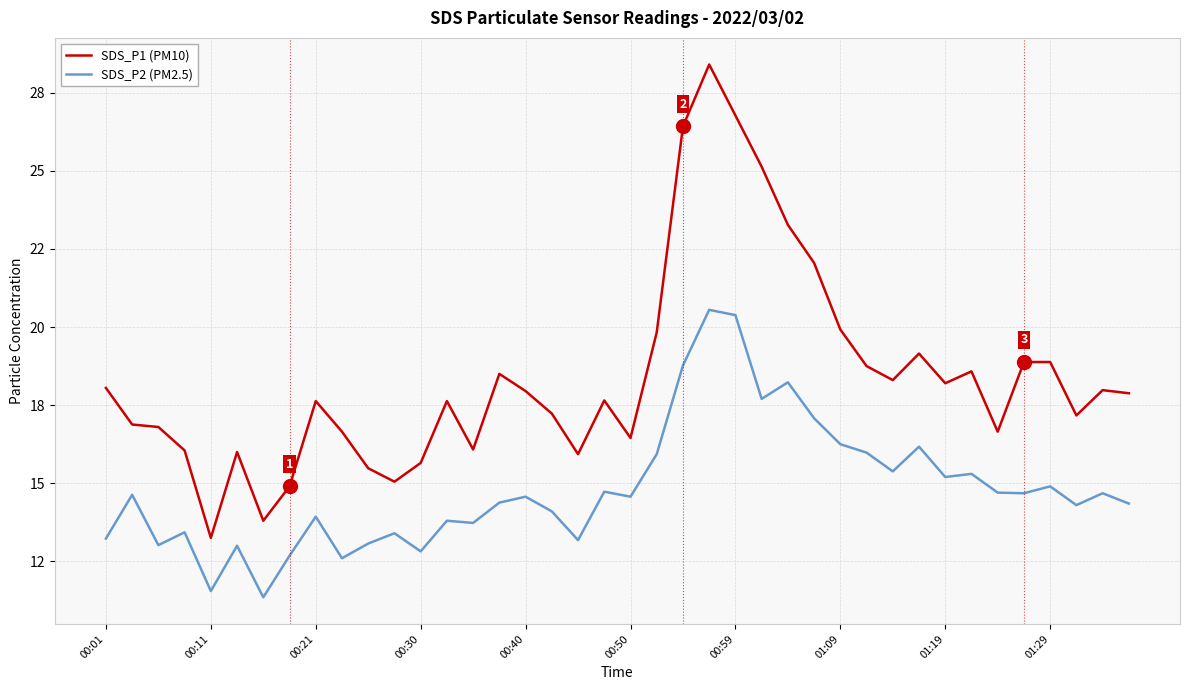

Which series has the widest spread of values?

SDS_P1 (PM10)